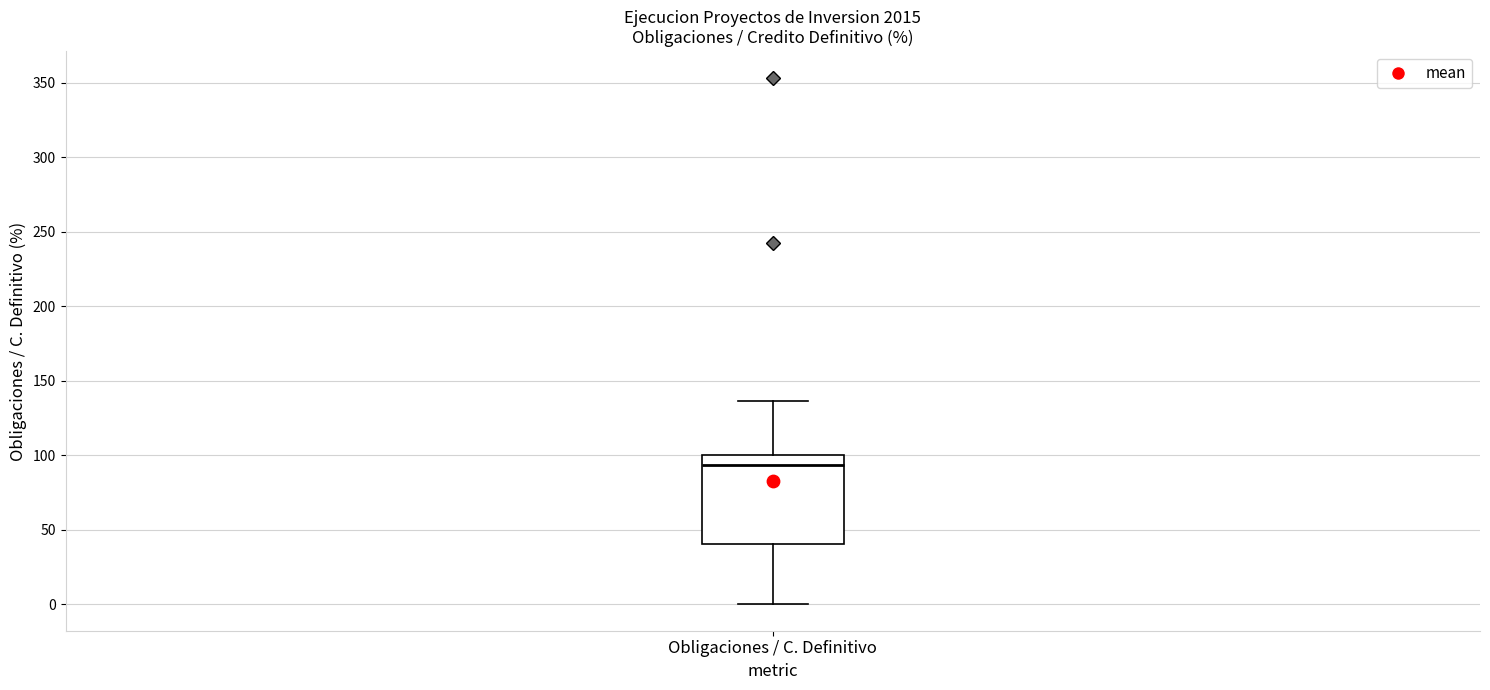

Where is the upper edge of the box for Obligaciones / C. Definitivo on the y-axis? The values are not printed on the chart, so give them approximately, as read against the axis.

100